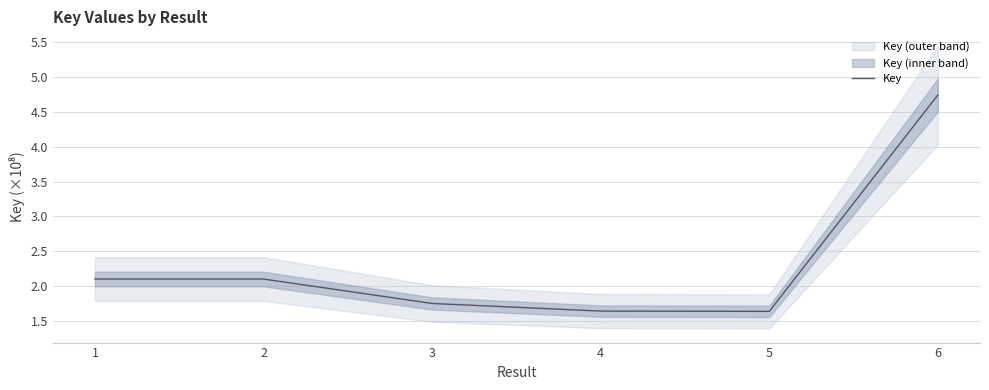

How many data points are above 2?

3